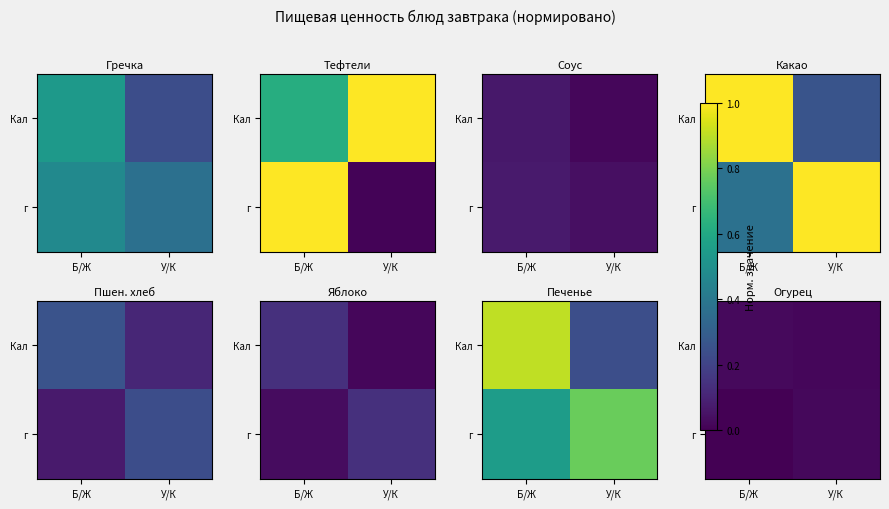

Is it true that г equals 0.0 at У/К?

True